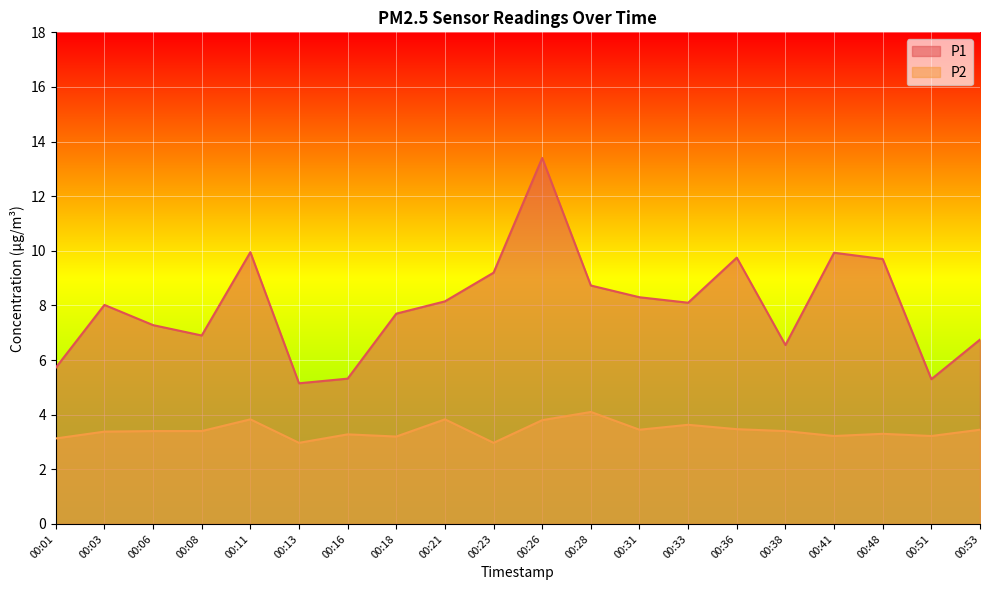

In P1, how many points are higher than both neighbors (excluding endpoints)?

5